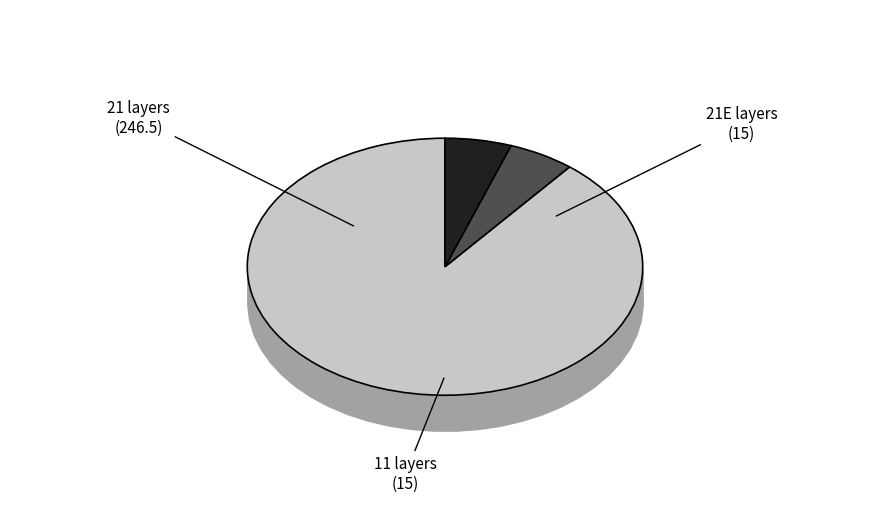

Combined, do 21 layers and 11 layers account for over 50%?

Yes